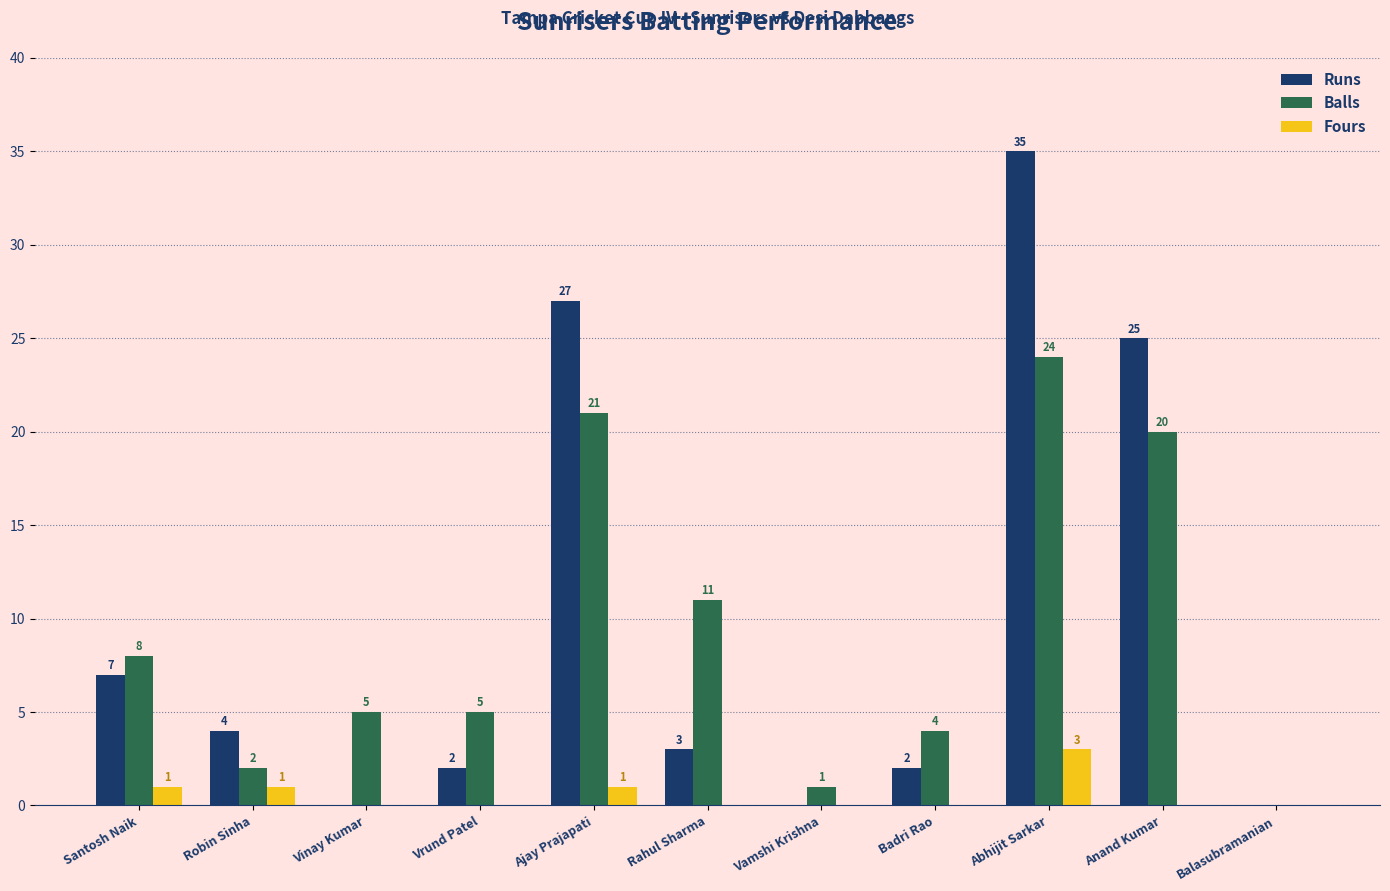

Where does the Balls series first go above 5?

Santosh Naik